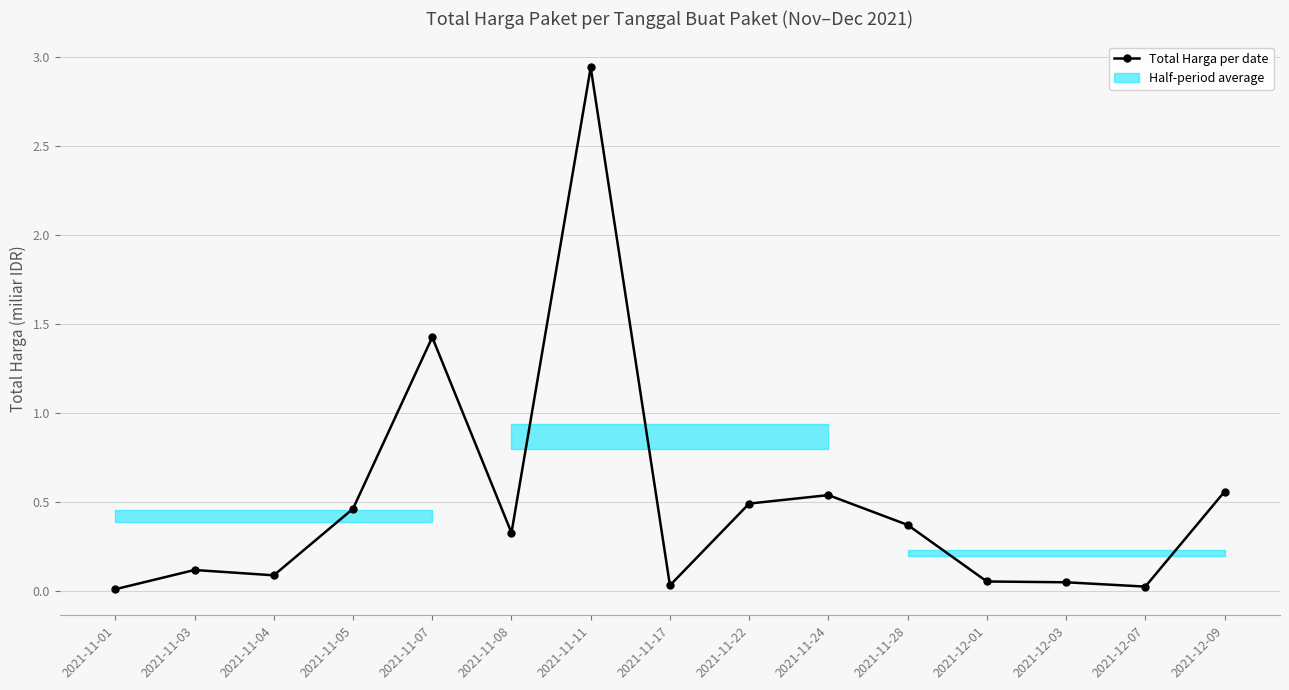

Rank the categories by value from highest to lowest.

2021-11-11, 2021-11-07, 2021-12-09, 2021-11-24, 2021-11-22, 2021-11-05, 2021-11-28, 2021-11-08, 2021-11-03, 2021-11-04, 2021-12-01, 2021-12-03, 2021-11-17, 2021-12-07, 2021-11-01